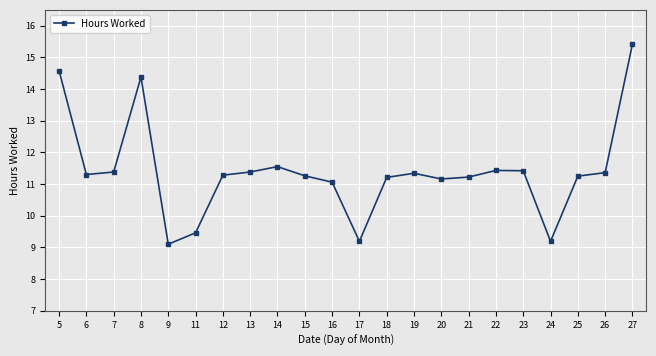

At which label is the value closest to 12?

14